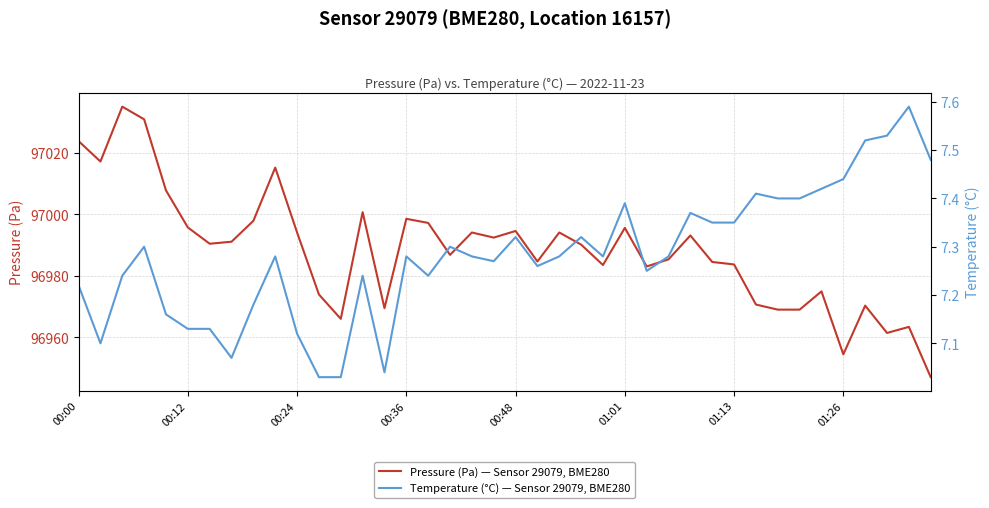

The value of Pressure (Pa) — Sensor 29079, BME280 at 00:36 is 152586.5. True or false?

False